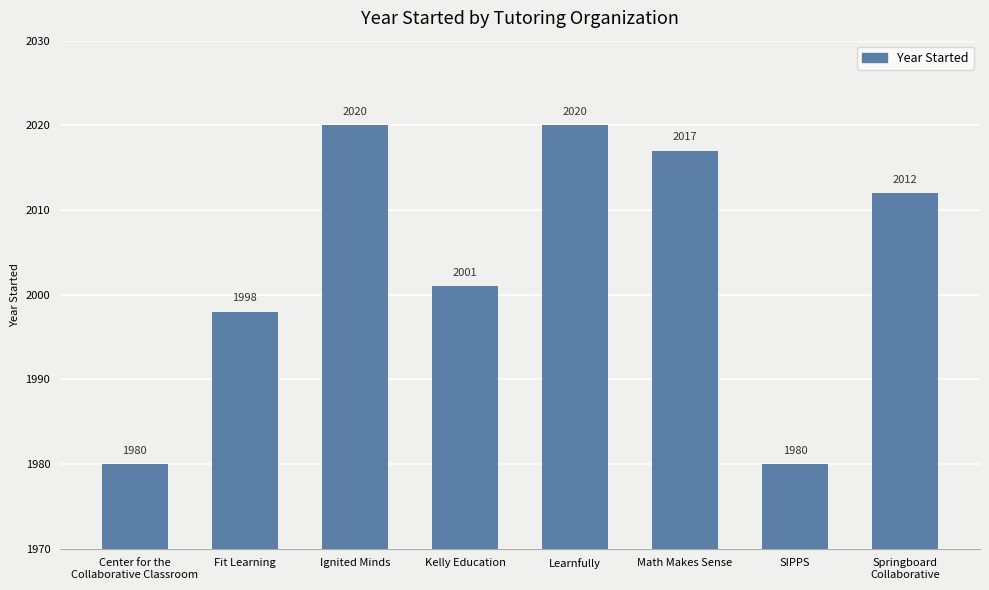

What is the label of the 8th bar from the right?

Center for the
Collaborative Classroom